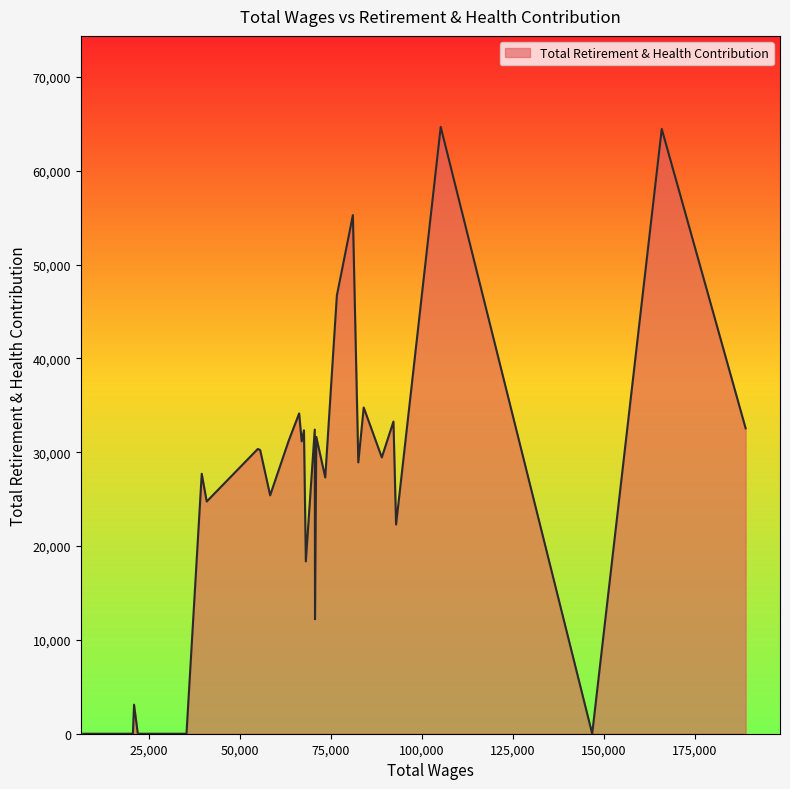

What is the difference between the maximum and minimum values?

64666